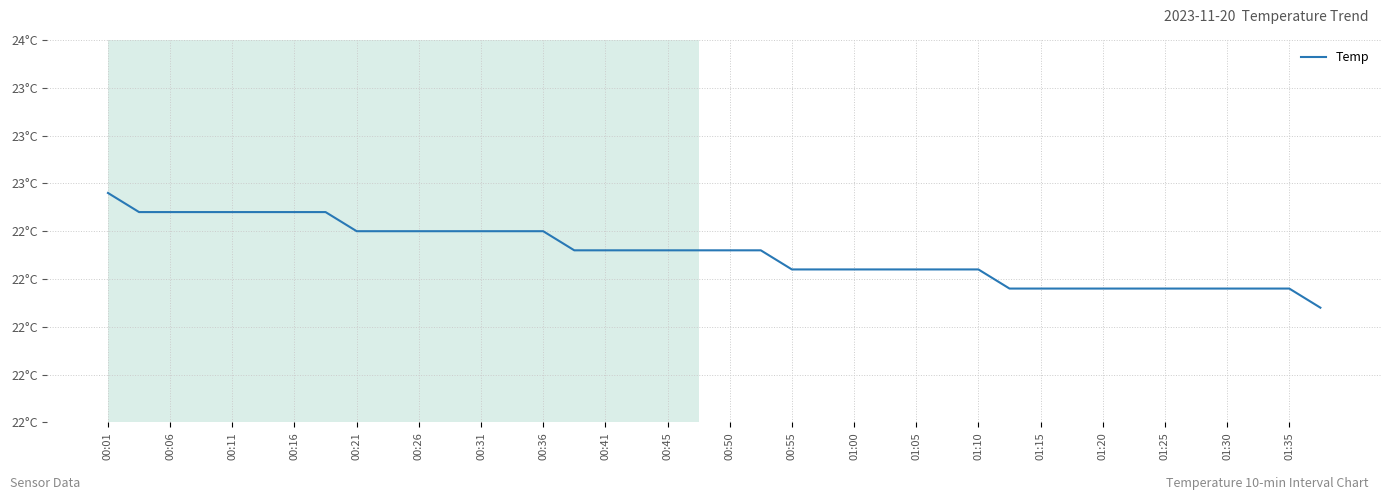

Does the chart have visible grid lines?

Yes